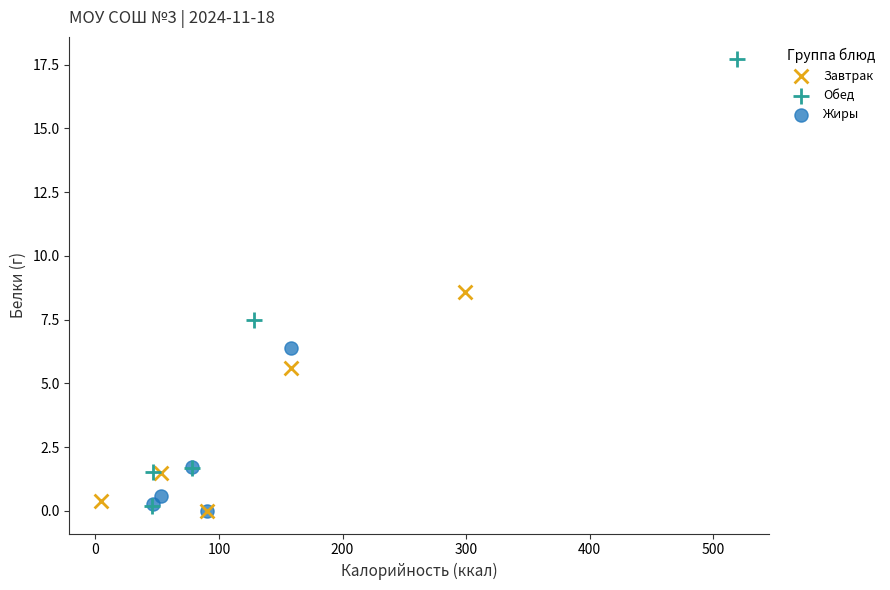

Which series has the widest spread of Y values?

Обед